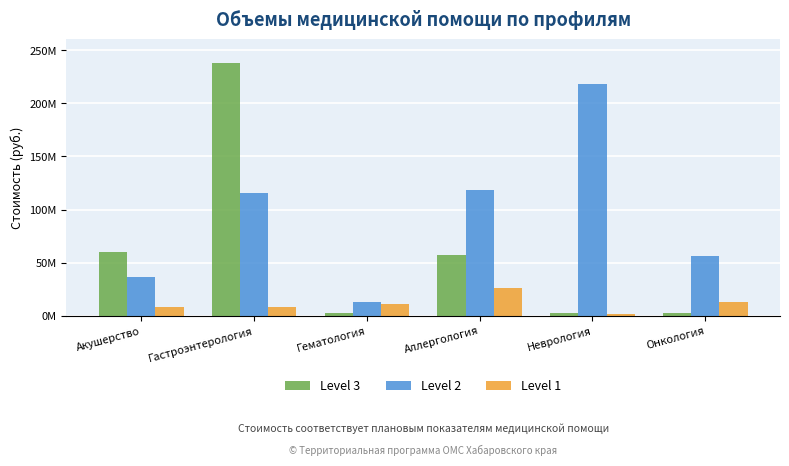

Reading left to right, transcribe all the data shown in this chart.

Level 3: 59963485.1	238159219.5	2709839.4	57686006.8	2951764.2	2671014.8
Level 2: 36540865.9	115335449.2	13294929.3	118743828.0	217763677.2	56513906.1
Level 1: 8650108.6	8123555.2	11184971.0	26014096.4	1316204.1	12916370.0